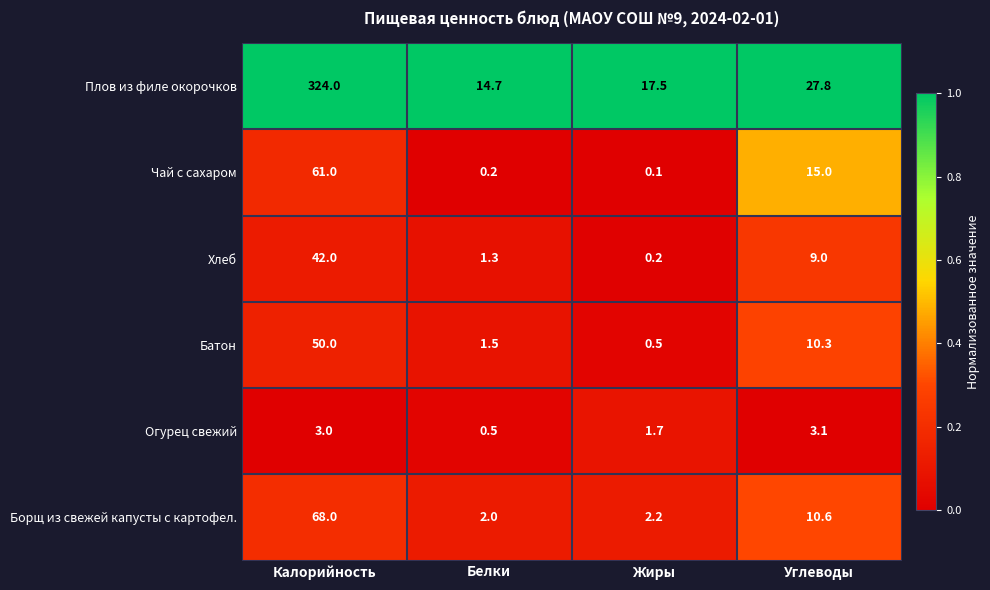

List the series in order of their peak value, lowest first.

Огурец свежий, Хлеб, Батон, Чай с сахаром, Борщ из свежей капусты с картофел., Плов из филе окорочков